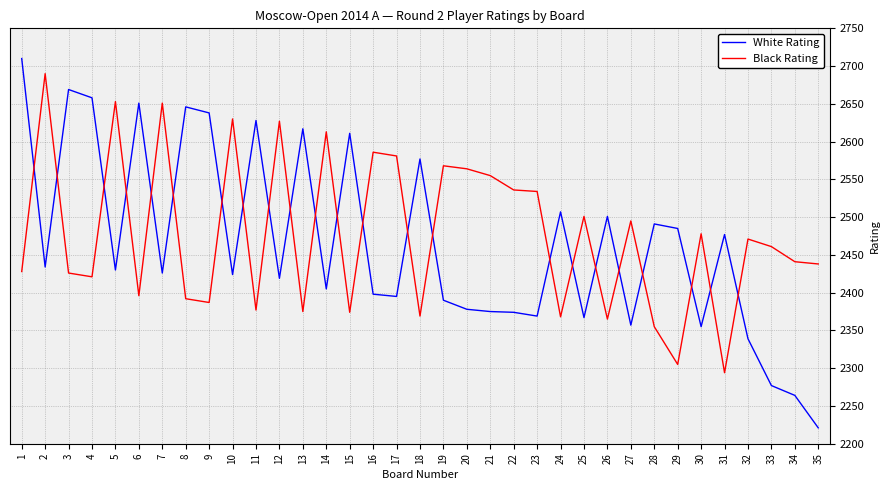

The value of Black Rating at 14 is 2613. True or false?

True